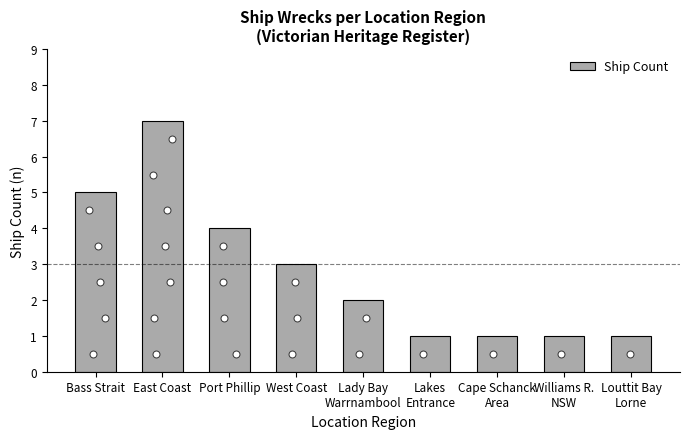

What is the change in value from Bass Strait to Louttit Bay
Lorne?

-4